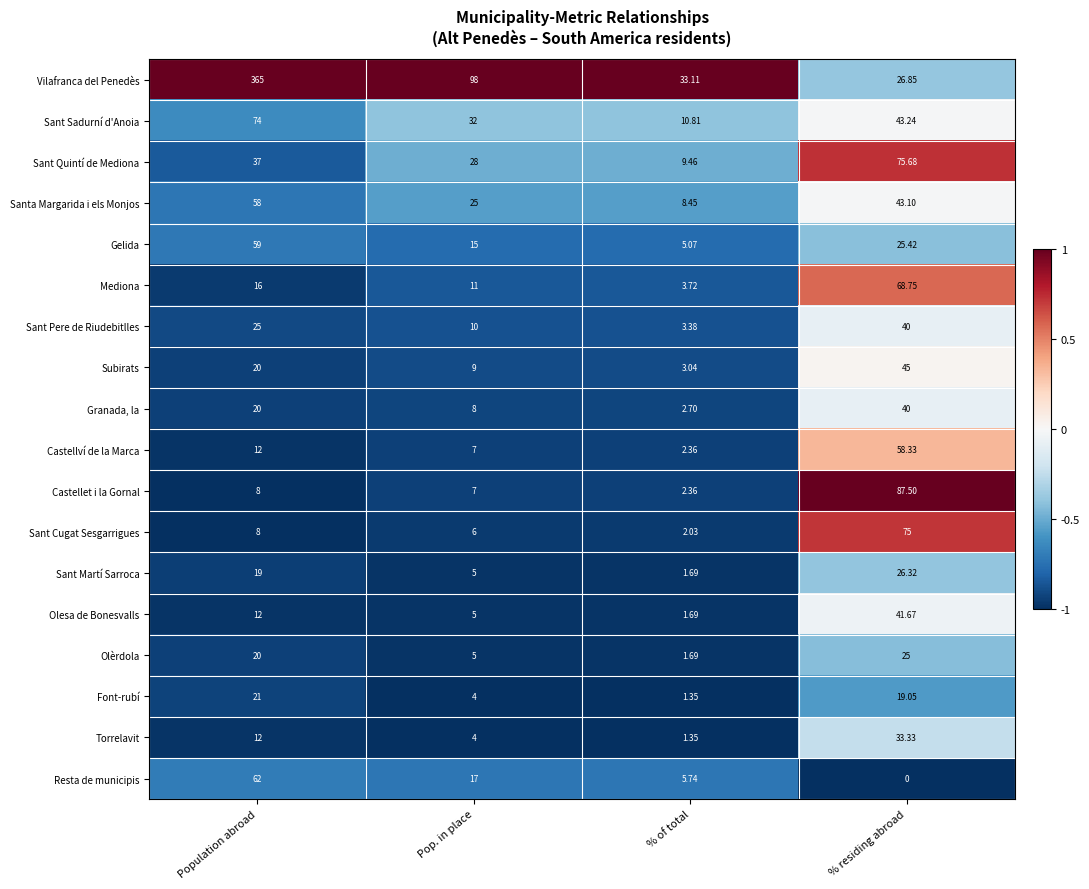

At which label does Castellví de la Marca reach its peak?

% residing abroad